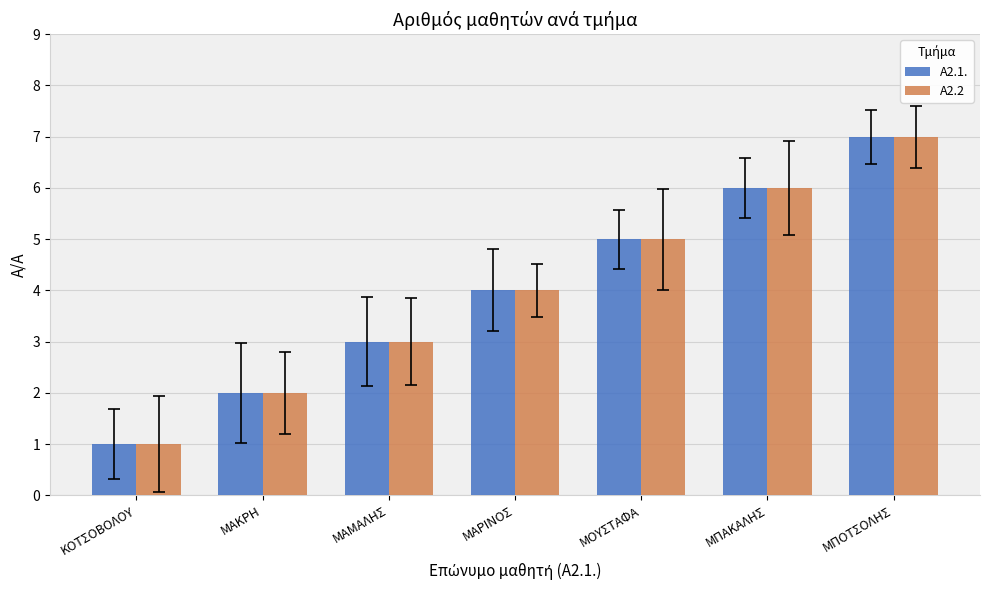

What is the total value across all series at ΜΟΥΣΤΑΦΑ?

10